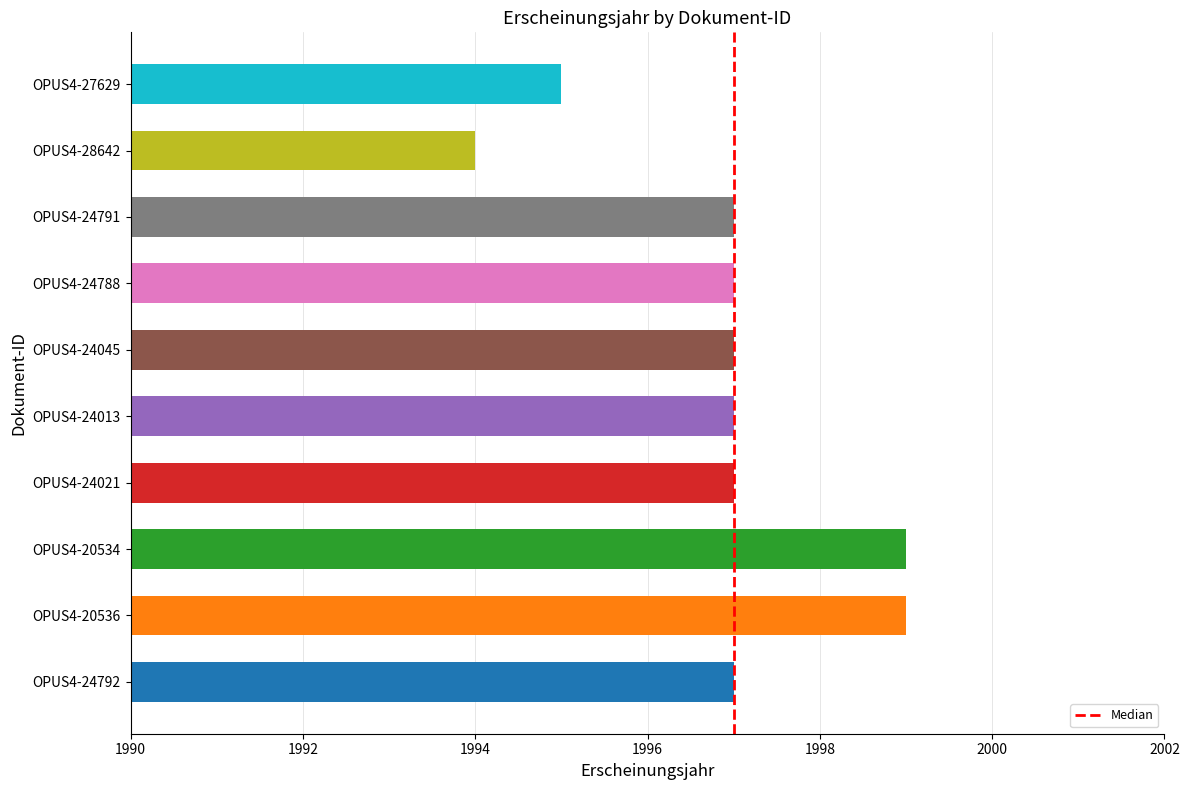

Does the chart contain stacked bars?

No